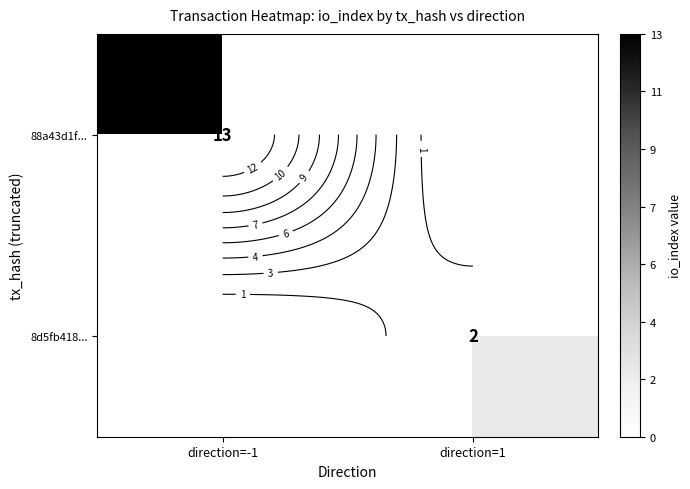

At which category does the chart reach its minimum across all series?

direction=1